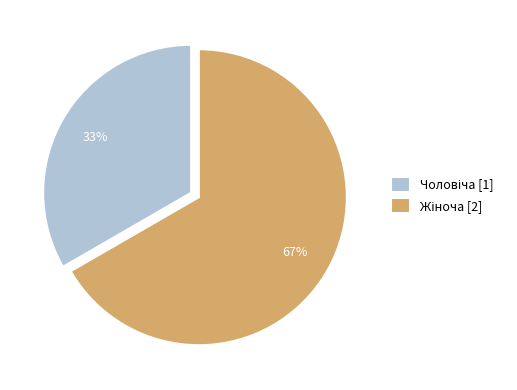

Does any single category account for the majority?

Yes